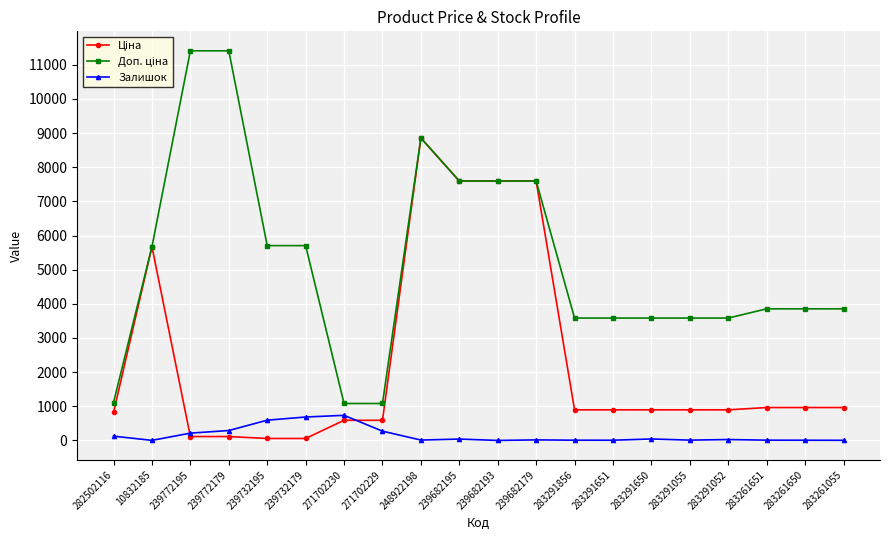

True or false: Залишок has a value of 26.0 at 283291052.

True